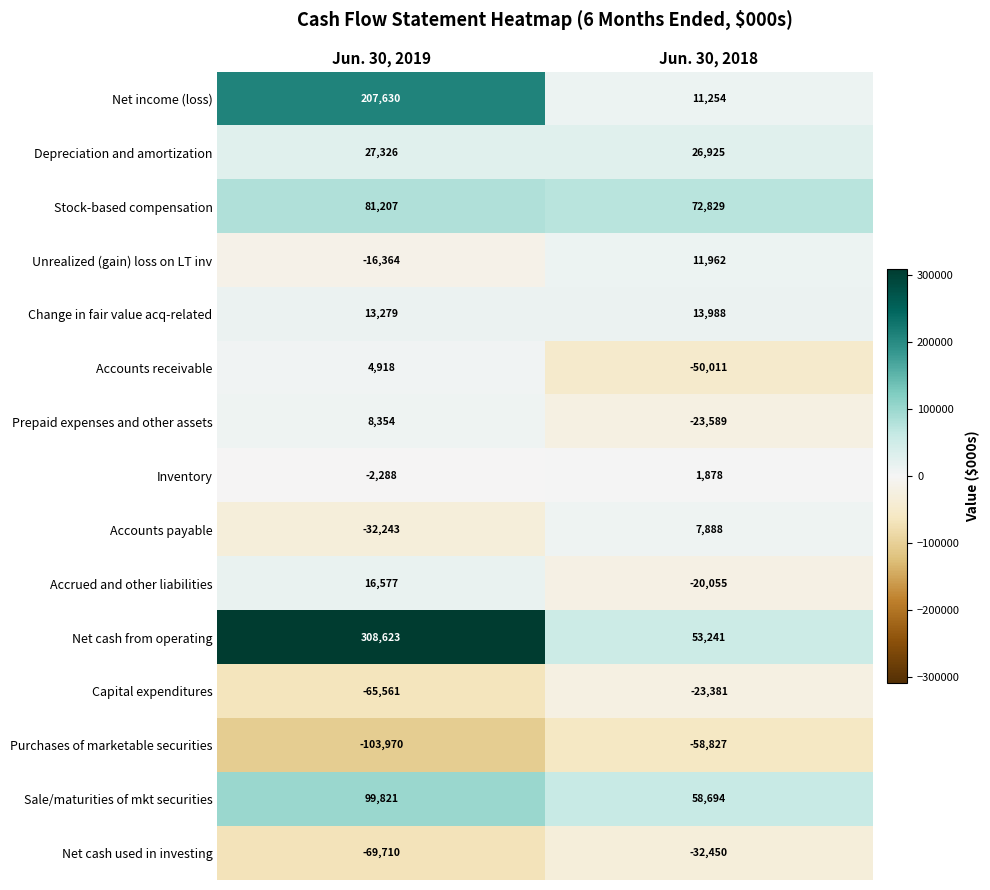

True or false: Inventory has a value of -2288 at Jun. 30, 2019.

True